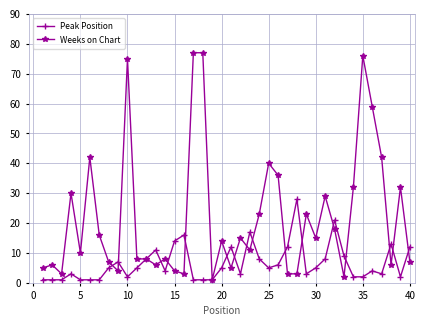

How many values in the Weeks on Chart series are below 14?

20